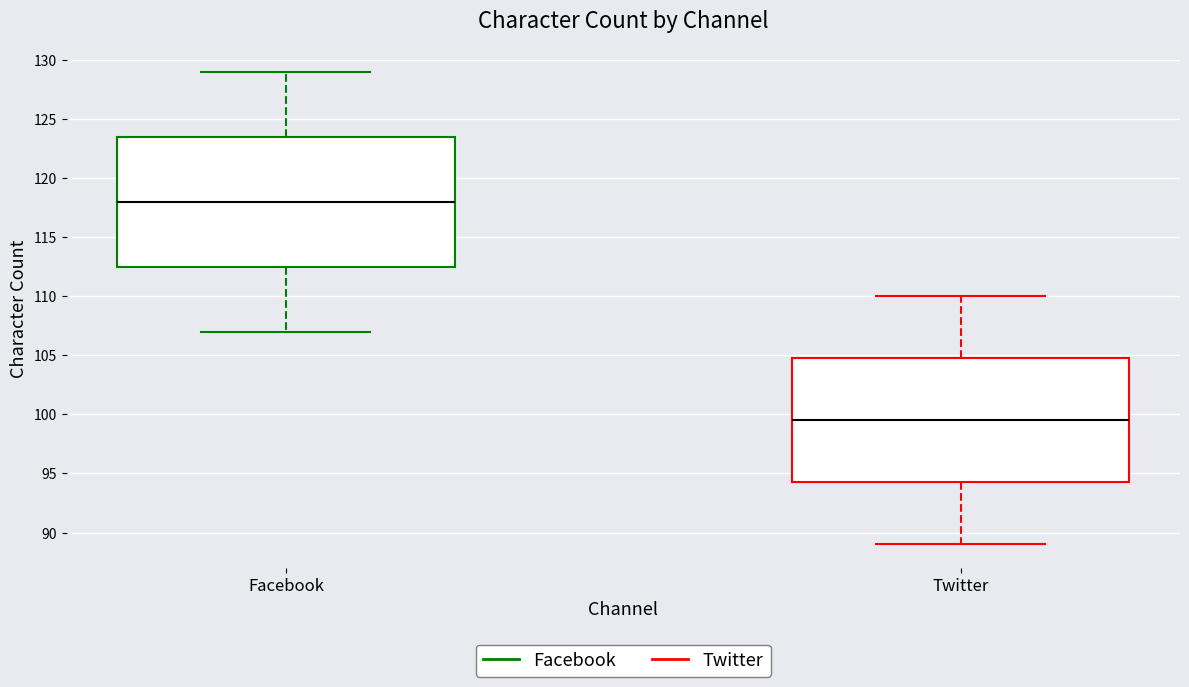

Which box's median line is the lowest?

Twitter